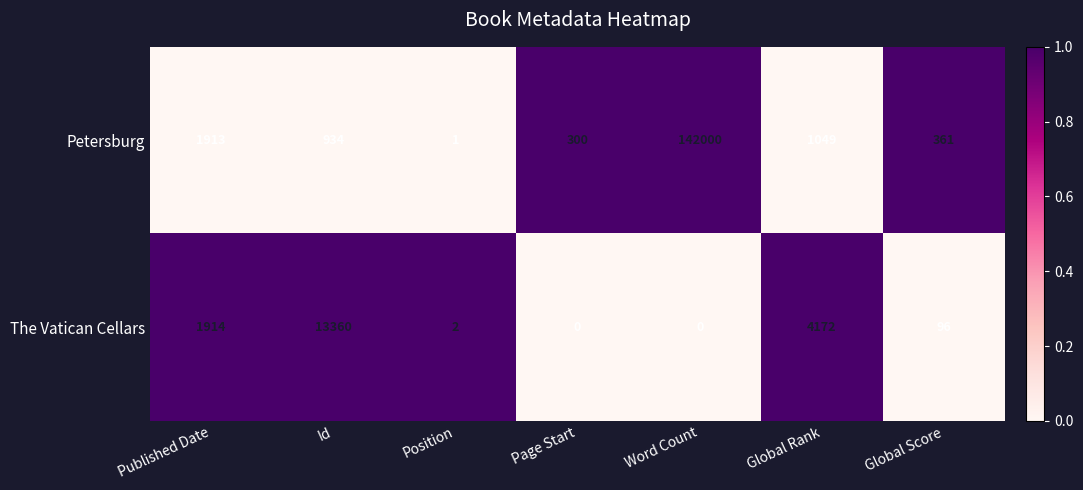

Which series has the largest total across all categories?

Petersburg